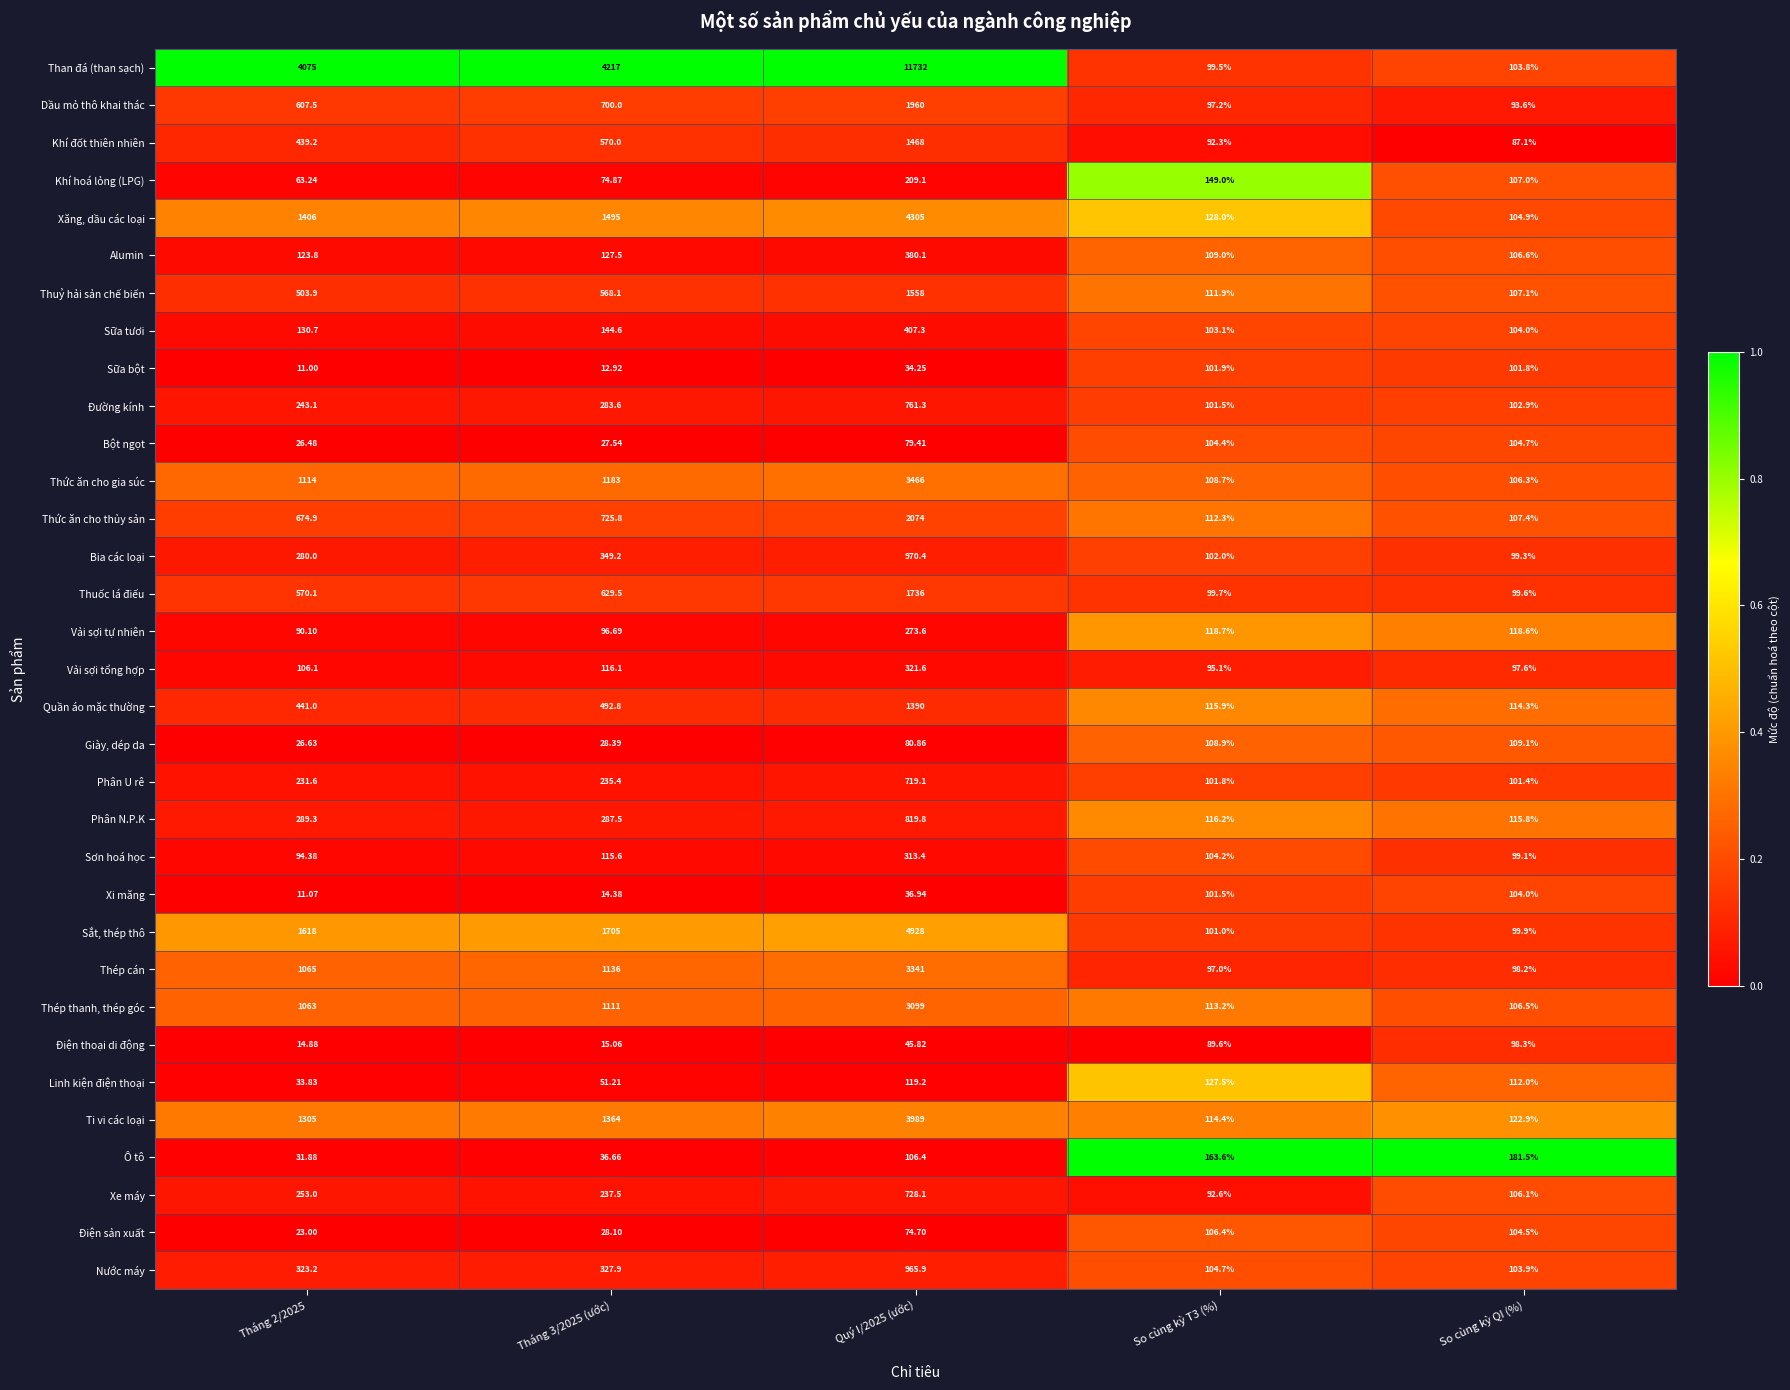

Is the value of Thép thanh, thép góc at Tháng 2/2025 greater than the value of Thuỷ hải sản chế biến at Tháng 3/2025 (ước)?

Yes